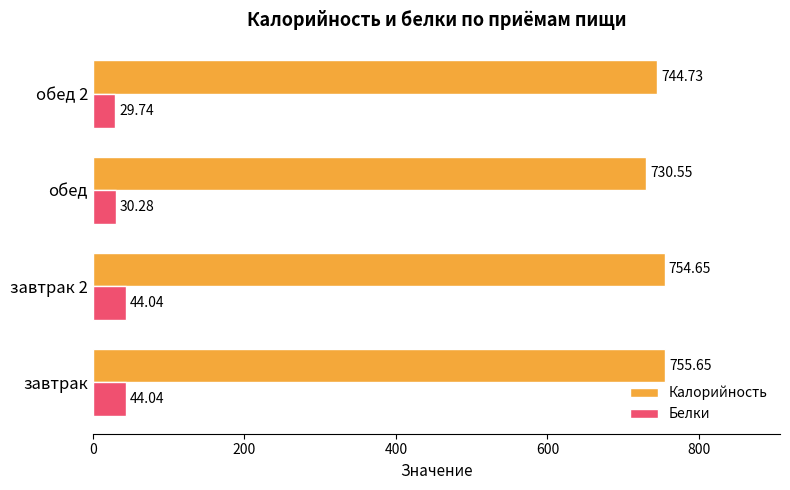

List the labels in order of Калорийность value, largest first.

завтрак, завтрак 2, обед 2, обед